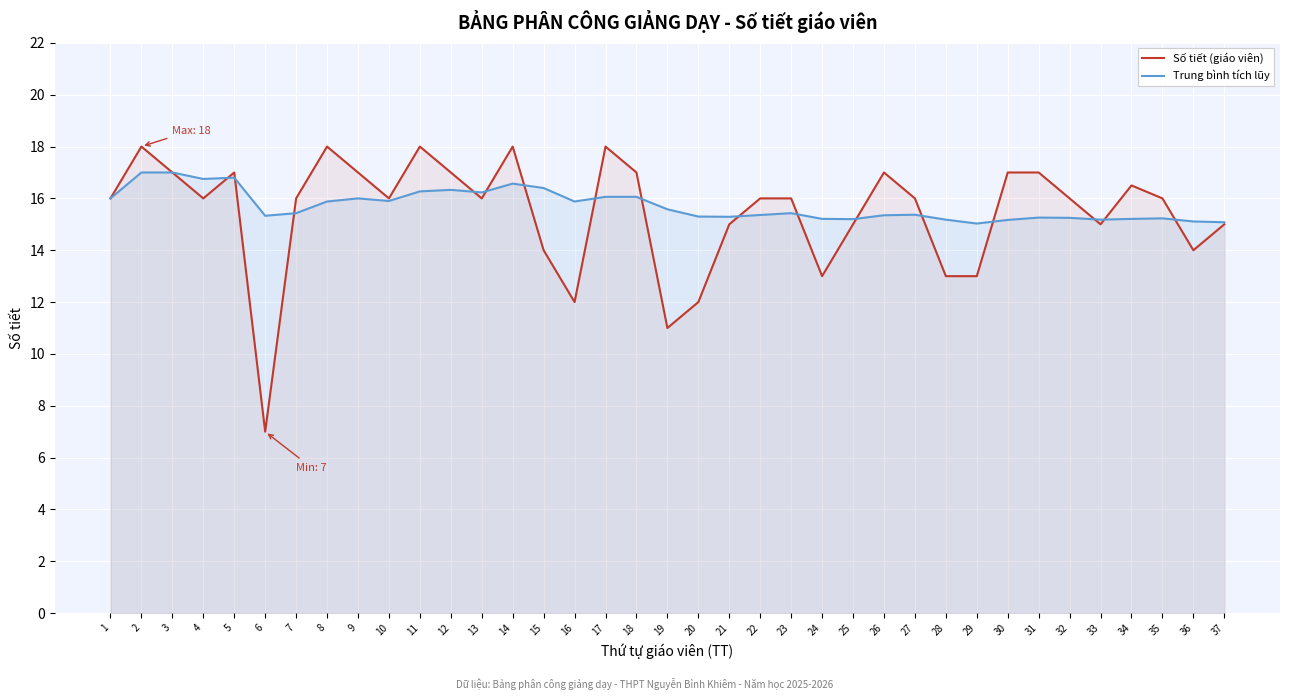

At which label does Trung bình tích lũy reach its peak?

2